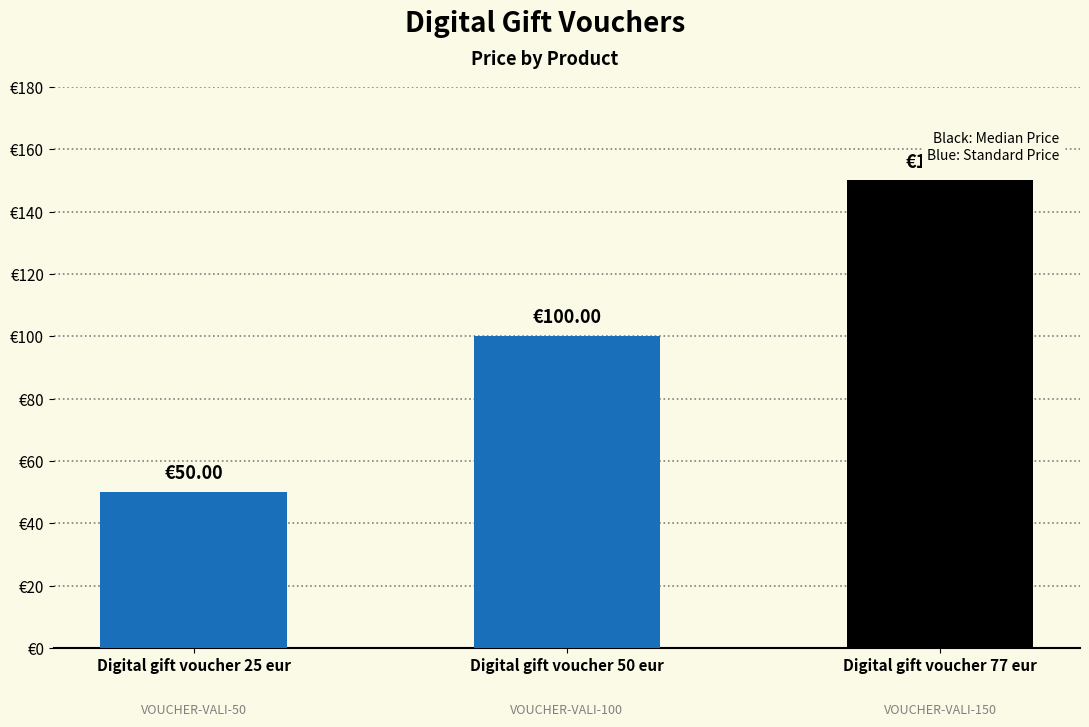

Rank the categories by value from highest to lowest.

Digital gift voucher 77 eur, Digital gift voucher 50 eur, Digital gift voucher 25 eur